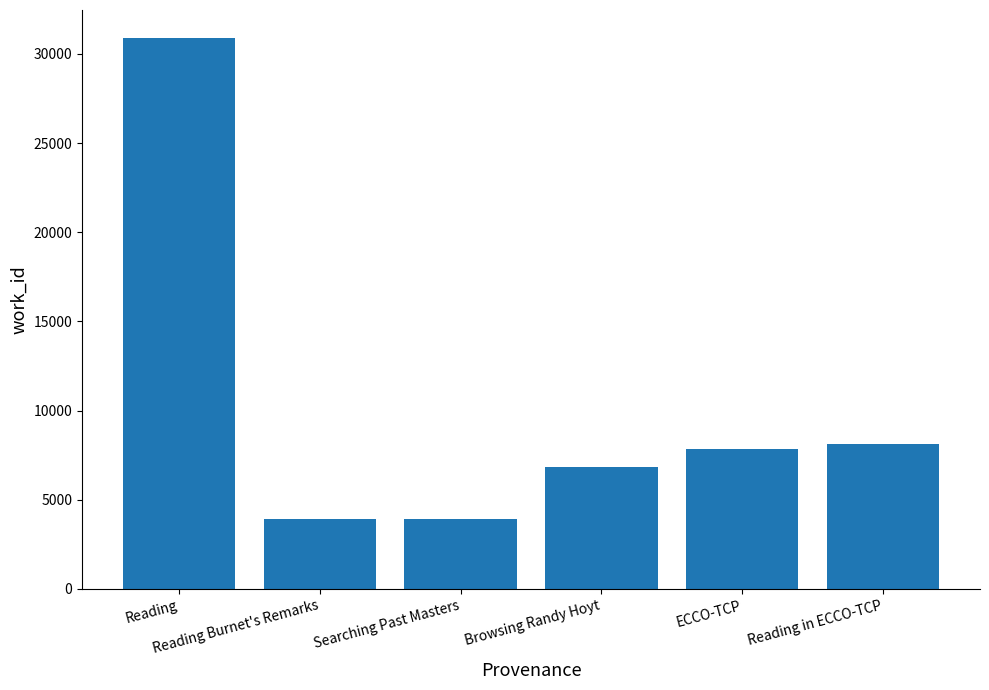

How many series are shown in this chart?

1